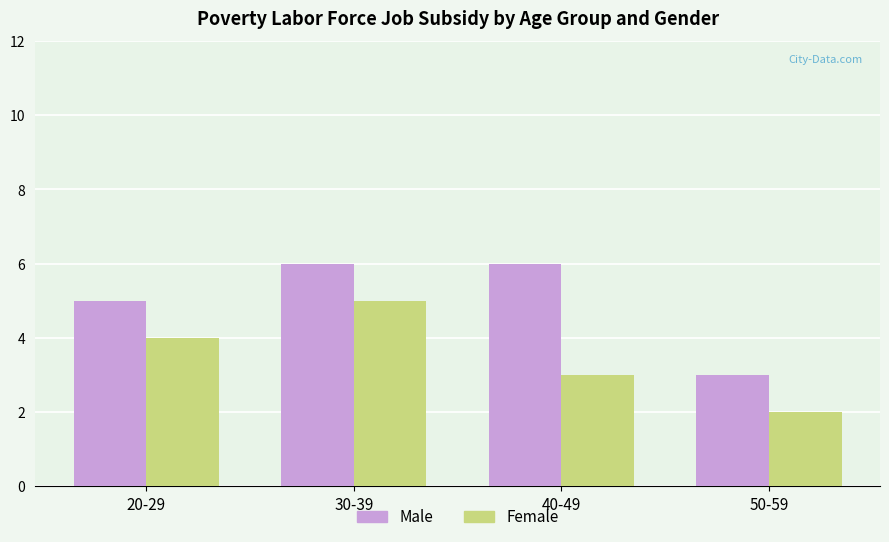

What position from the right is 30-39?

3